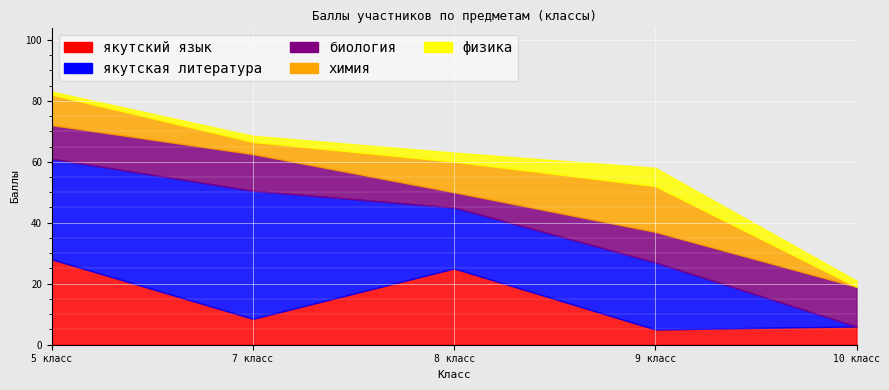

At which category does якутская литература reach its first local valley?

8 класс